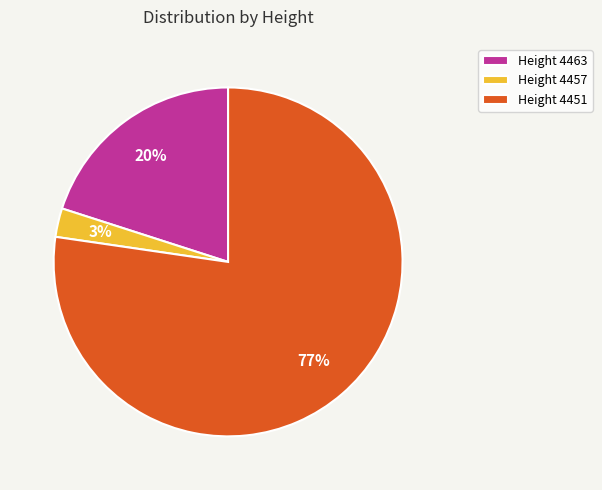

Is there any slice that represents more than half of the pie?

Yes